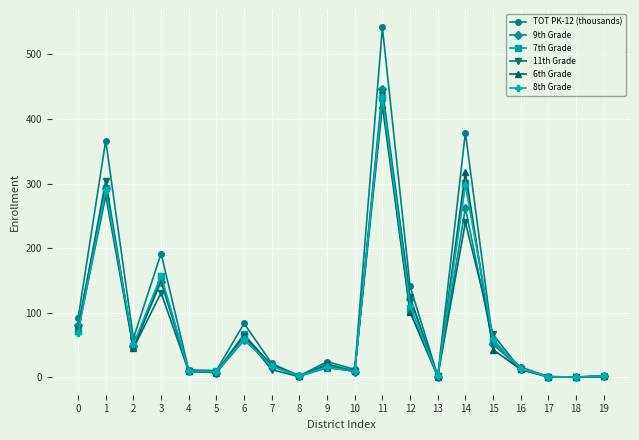

True or false: TOT PK-12 (thousands) and 8th Grade cross at least once.

True